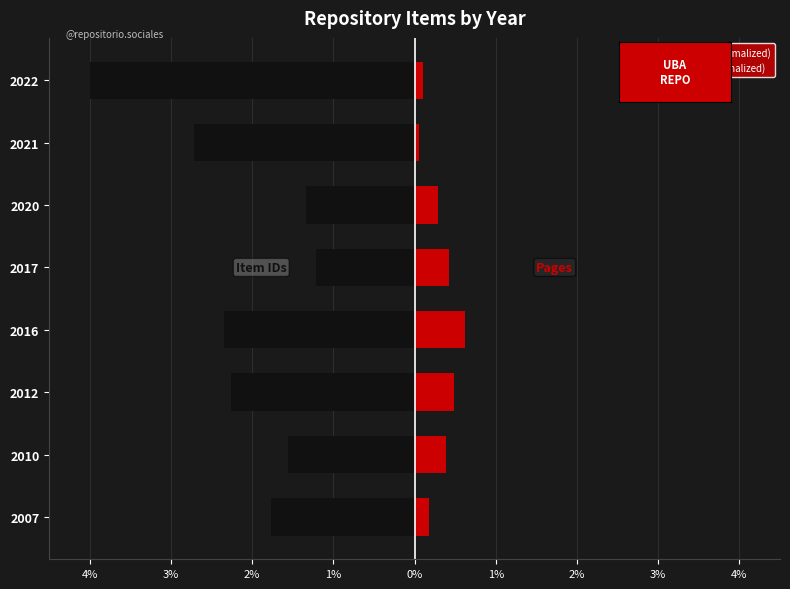

Is it true that Pages (normalized) equals 0.4 at 2017?

True